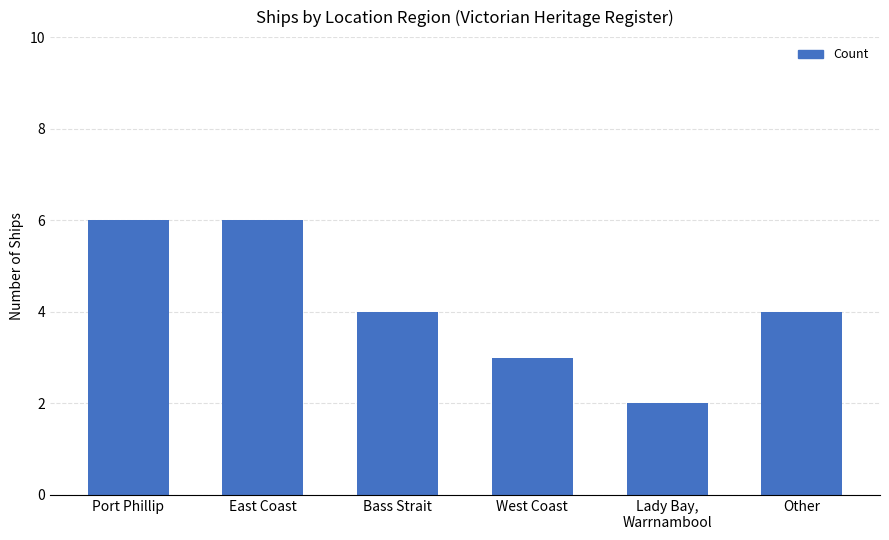

What is the approximate value at West Coast?

3